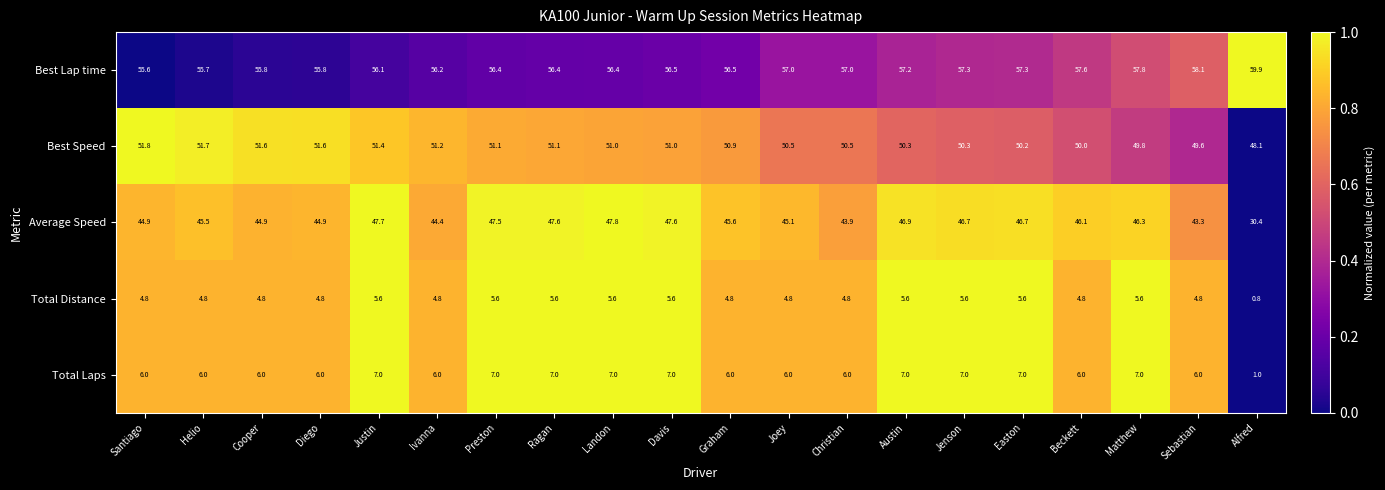

What is the lowest value of the Best Lap time series?

55.6